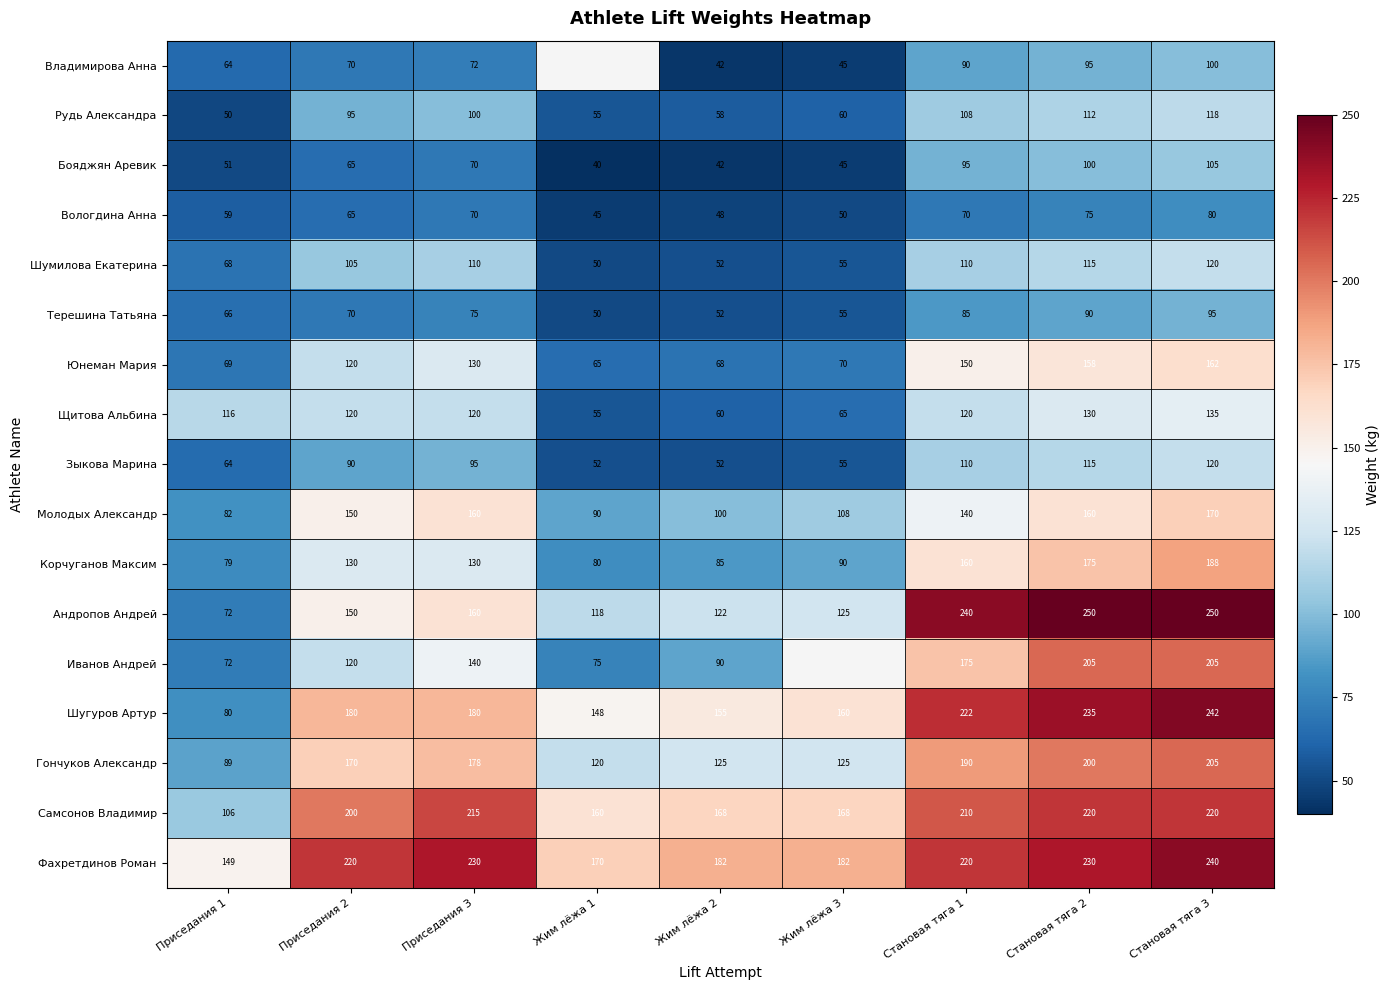

Is the value of Иванов Андрей at Жим лёжа 2 greater than the value of Шугуров Артур at Жим лёжа 2?

No